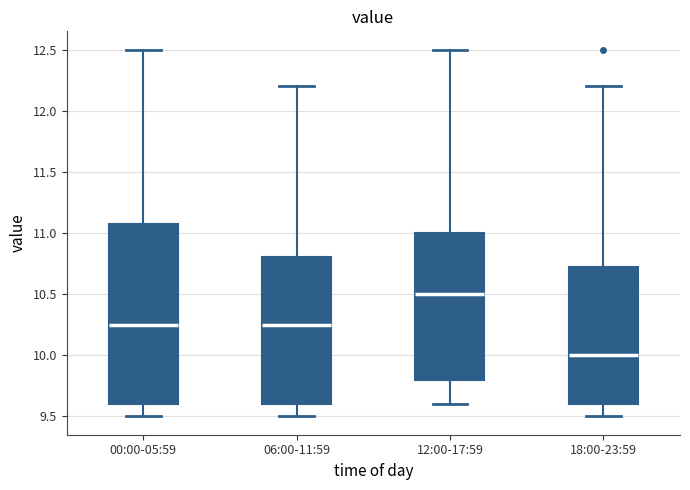

Which box is the tallest, from its lower edge to its upper edge?

00:00-05:59